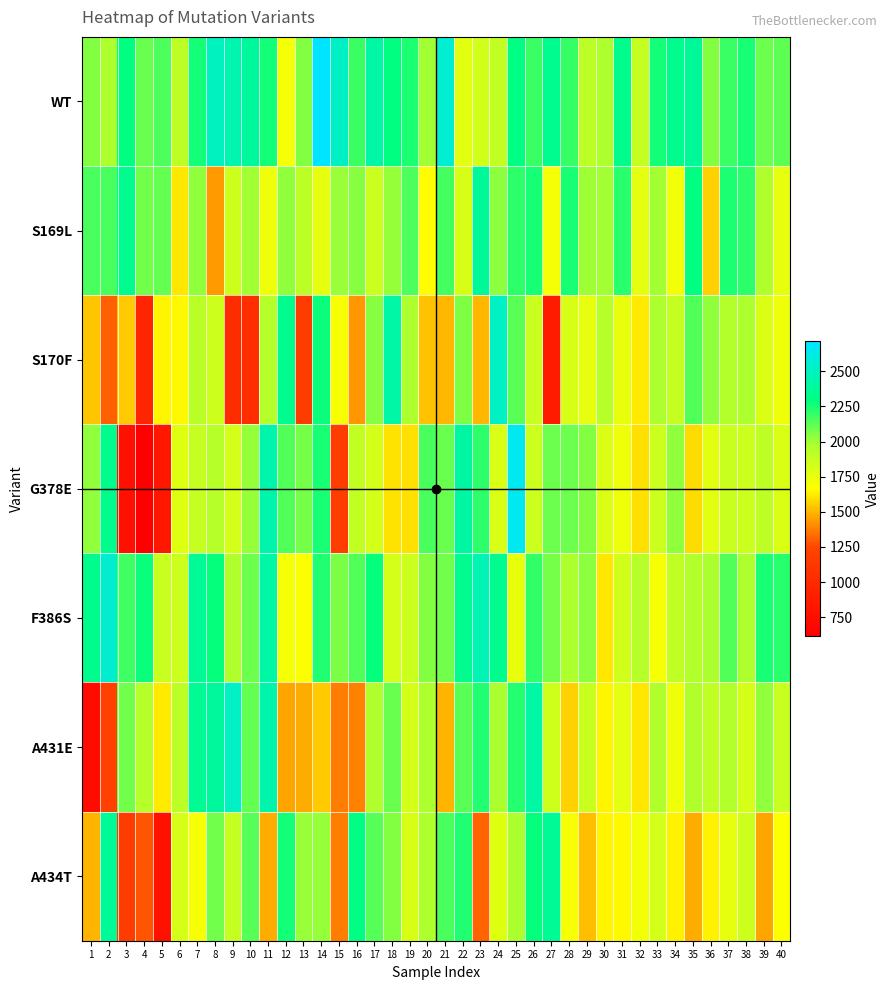

What is the total value across all series at 38?

13949.9